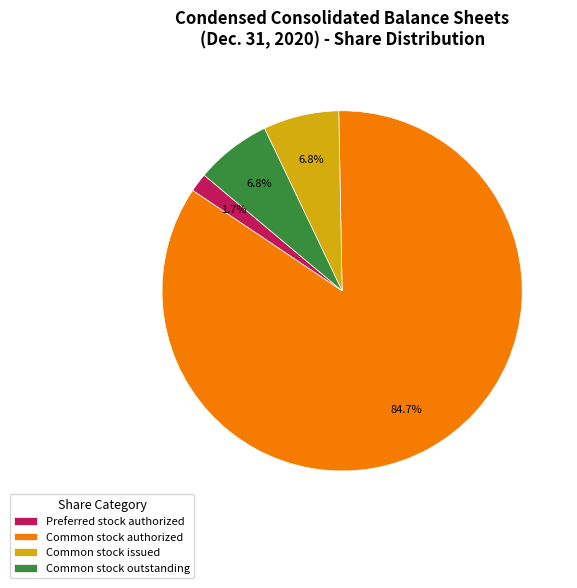

To the nearest percent, what is the combined percentage of Common stock outstanding and Common stock issued?

14%